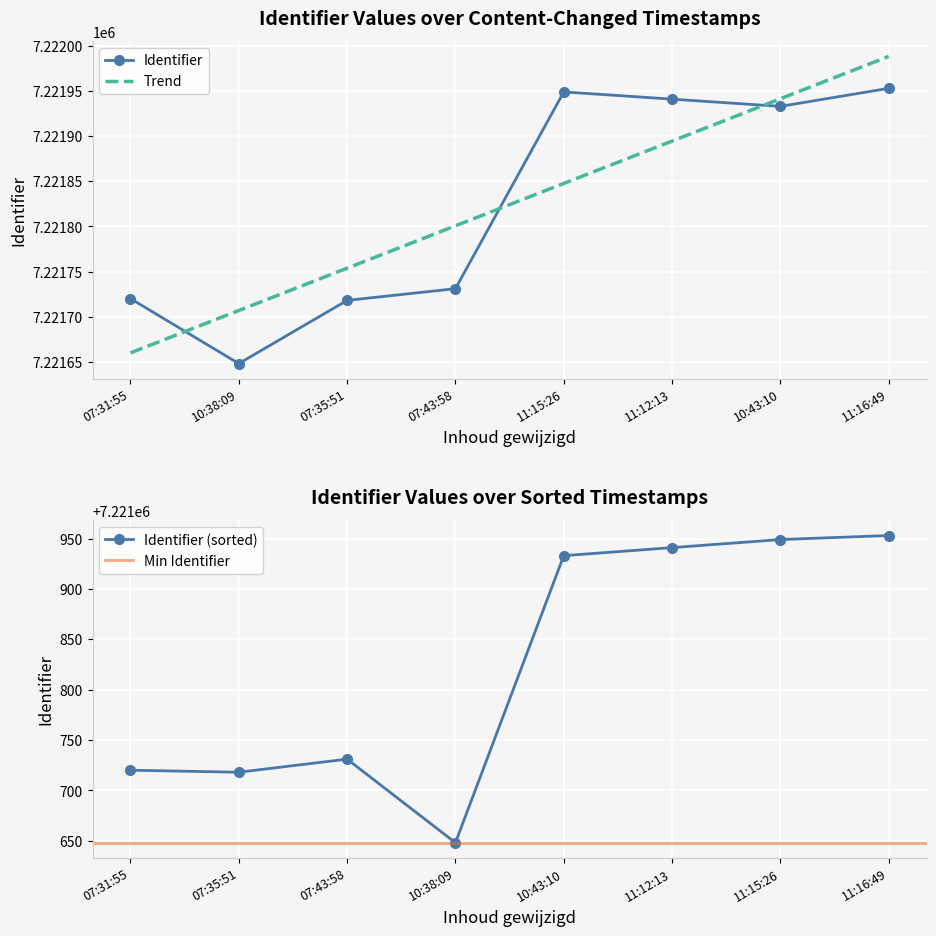

Where is Trend nearest to the value 7221824?

07:43:58